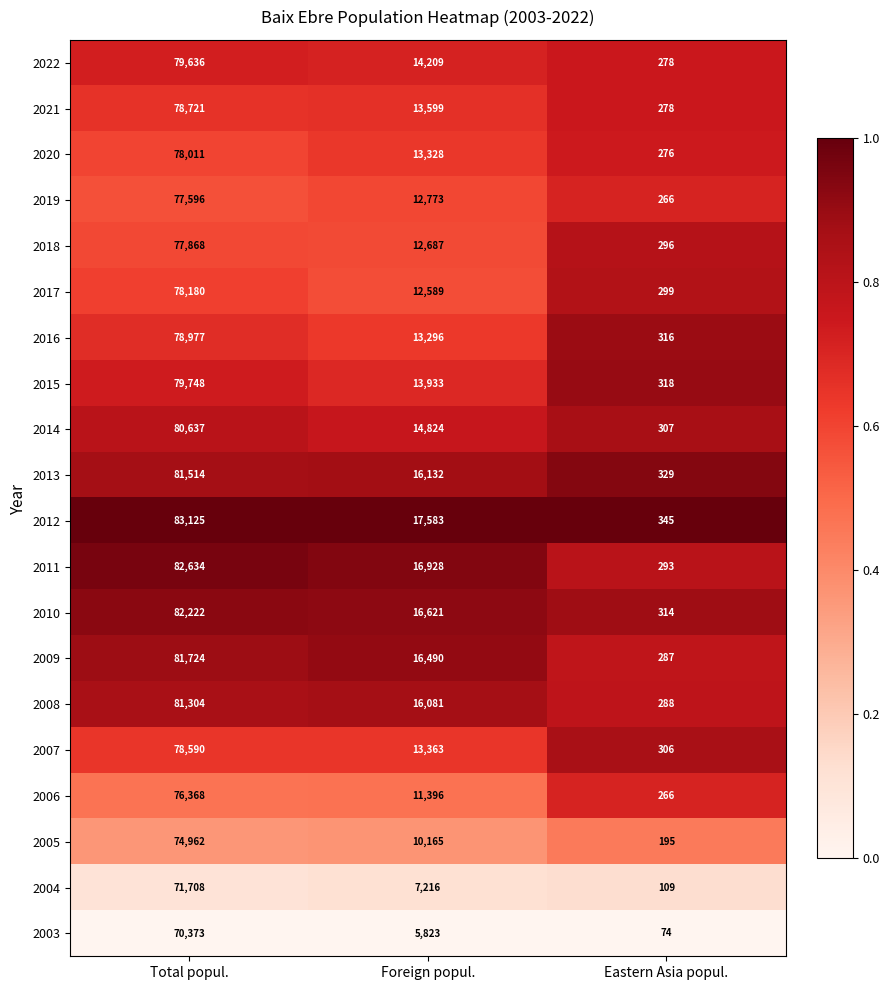

The value of 2009 at Foreign popul. is 16490. True or false?

True